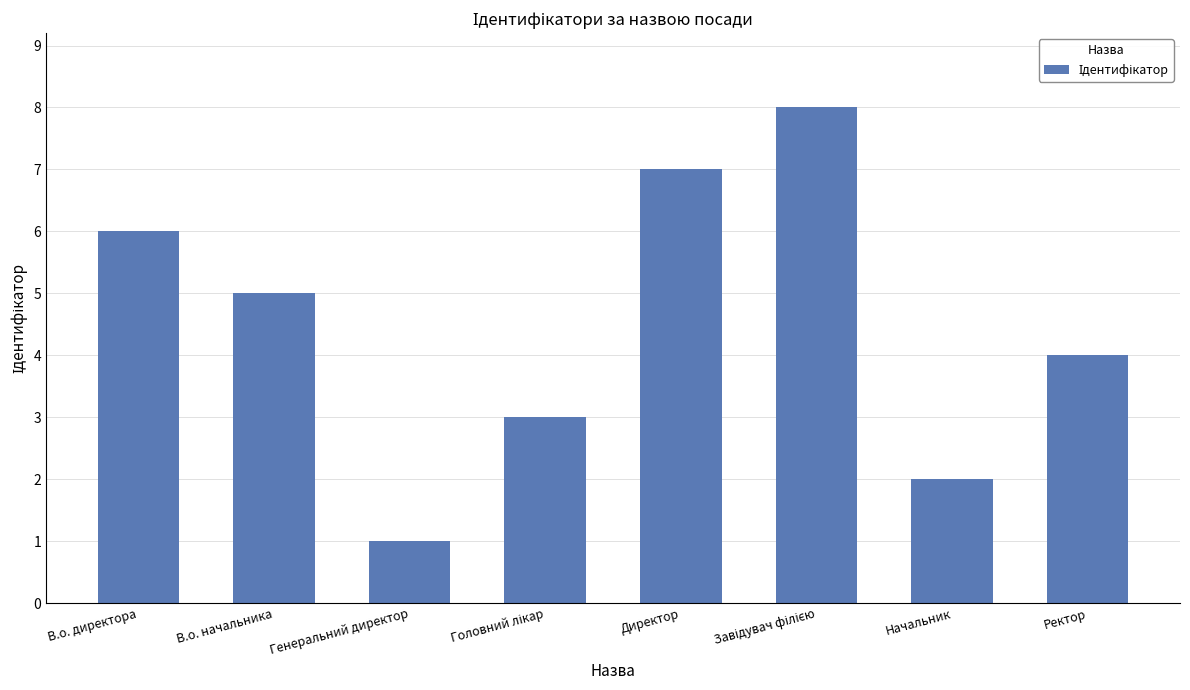

What is the maximum value shown in the chart?

8